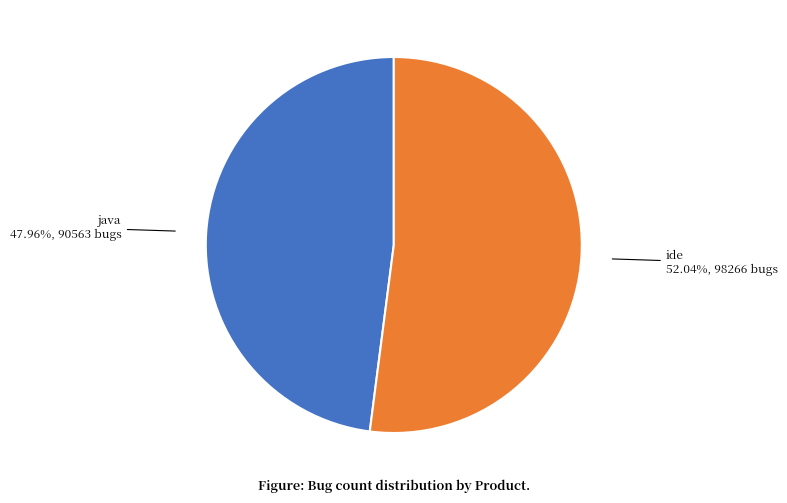

To the nearest percent, what is the difference between the largest and smallest slice percentages?

4%